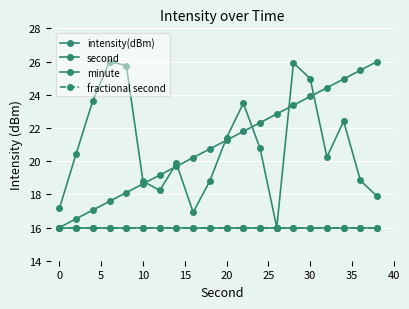

Does the chart have visible grid lines?

Yes